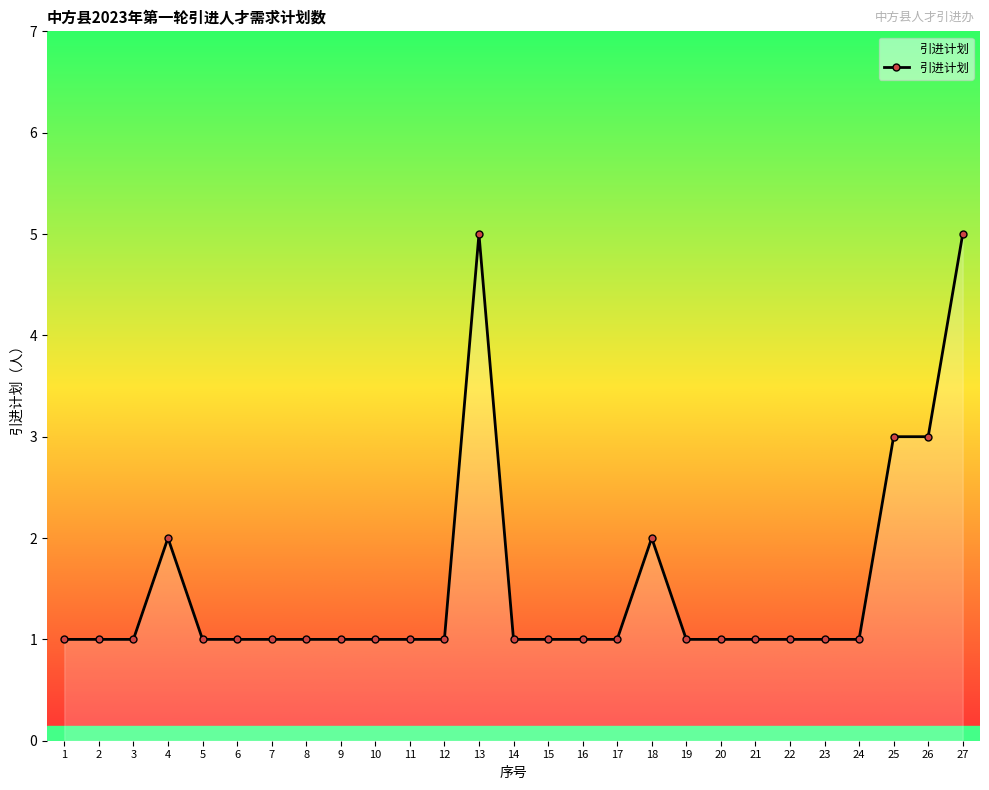

What is the greatest value displayed?

5